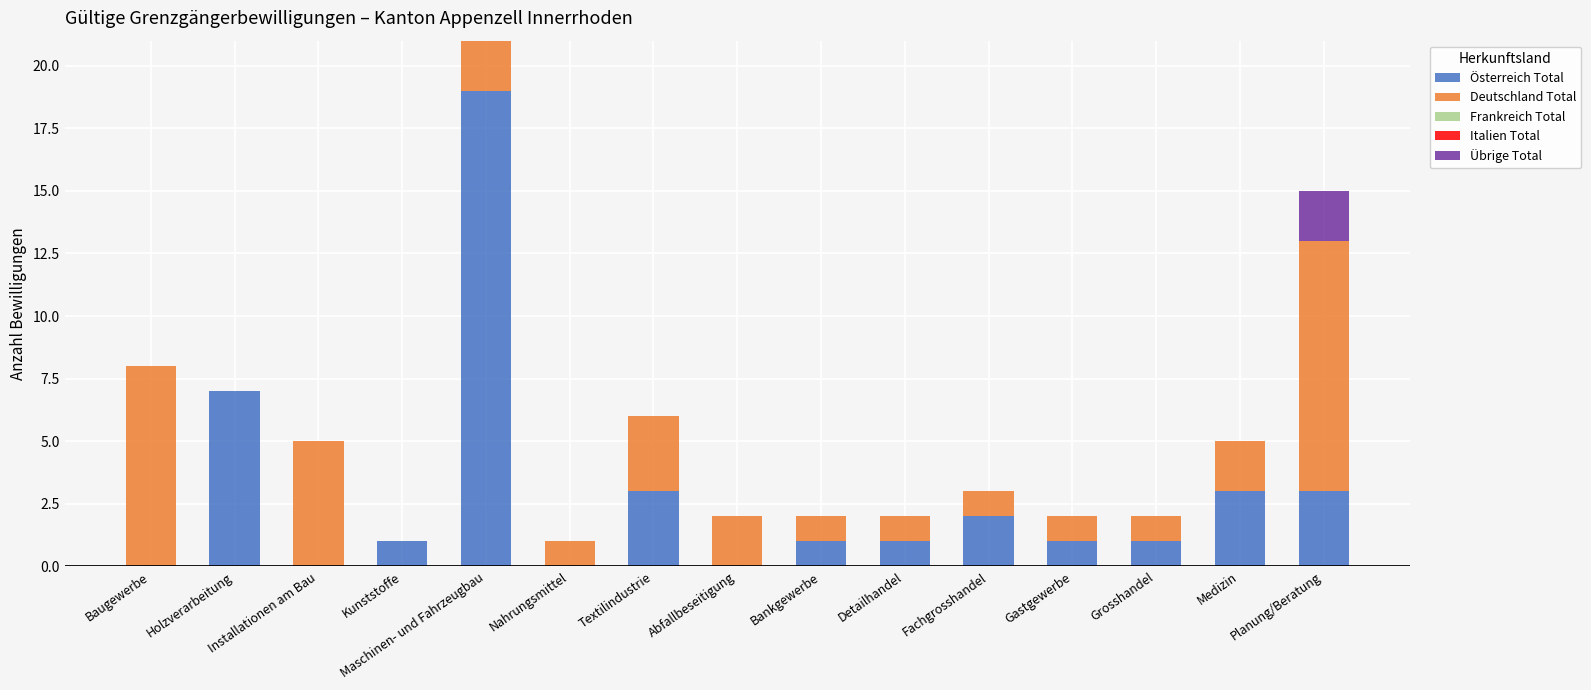

What is the sum of all Österreich Total values?

42